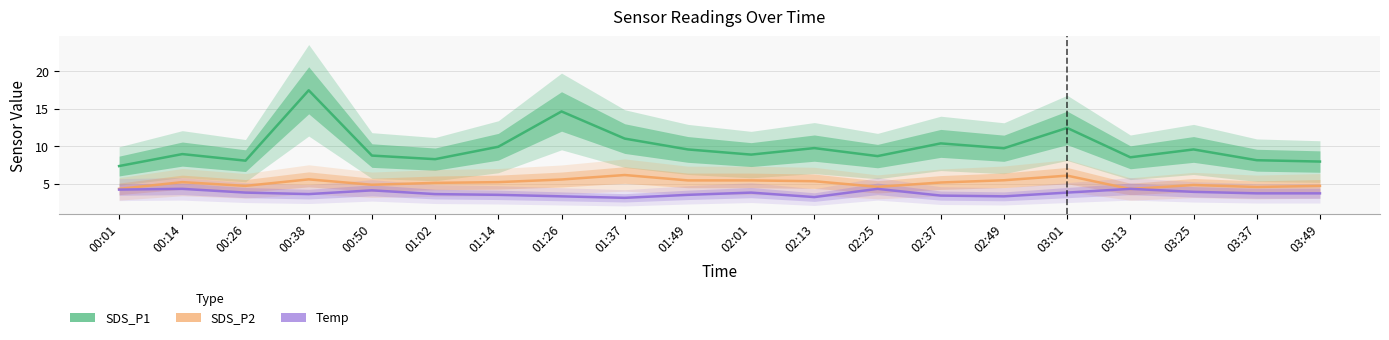

How many times do Temp and SDS_P2 cross each other?

2